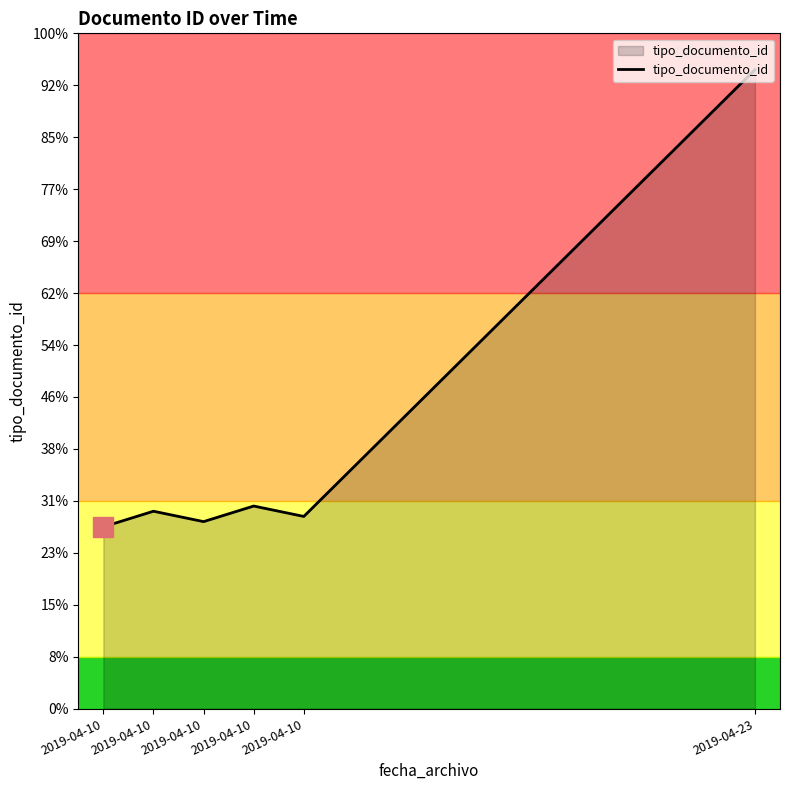

Is it true that the value at 2019-04-10 is 17?

False